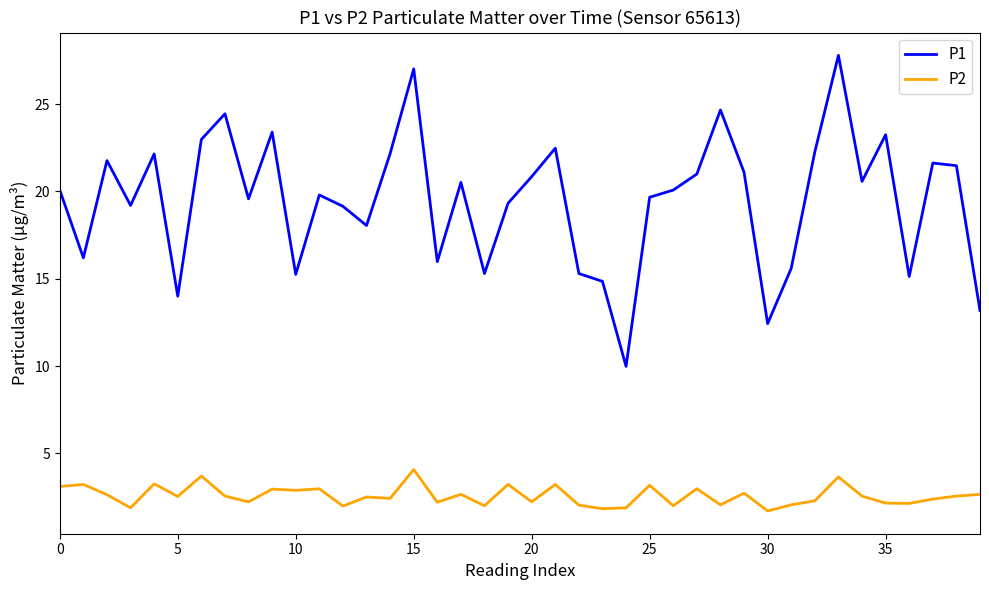

How many categories are shown in the chart?

40